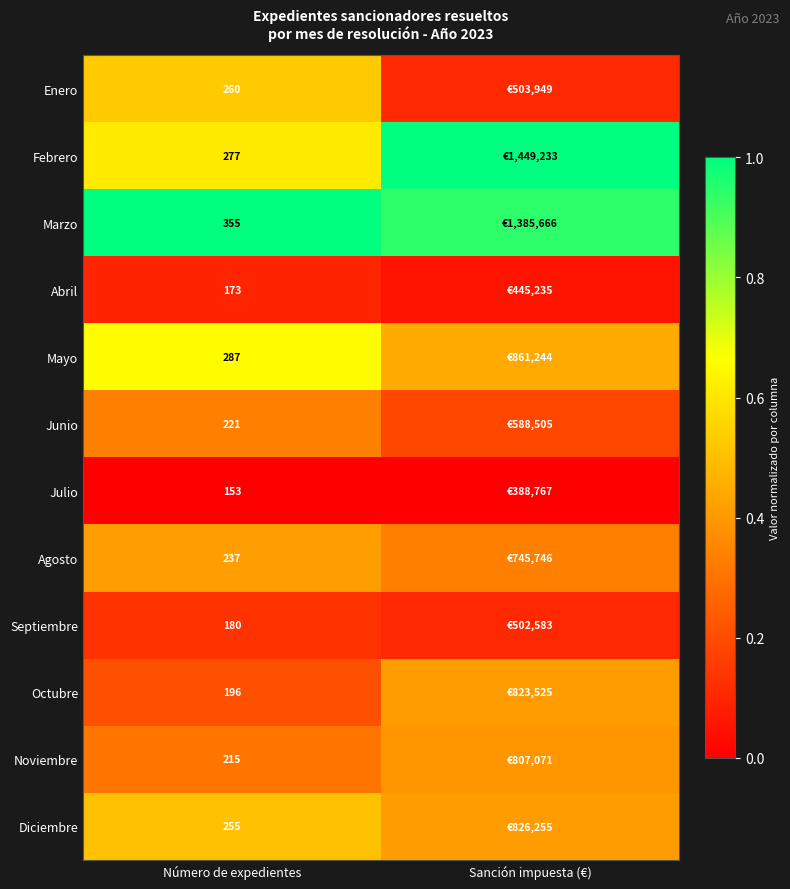

At Número de expedientes, list the series in order from smallest to largest.

Julio, Abril, Septiembre, Octubre, Noviembre, Junio, Agosto, Diciembre, Enero, Febrero, Mayo, Marzo